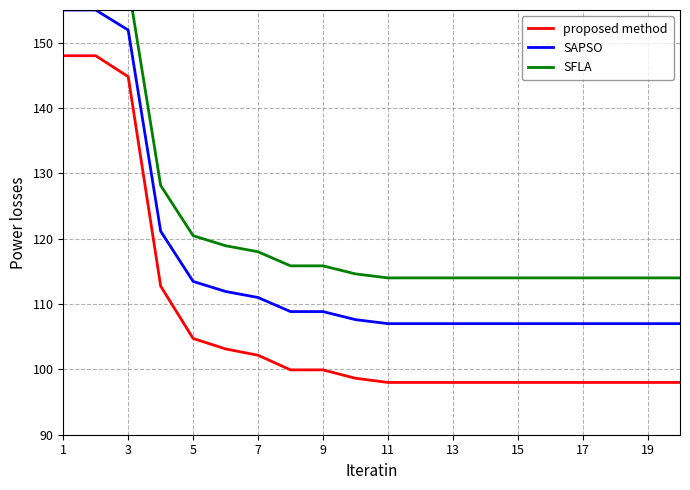

List the series in order of their overall mean, highest first.

SFLA, SAPSO, proposed method